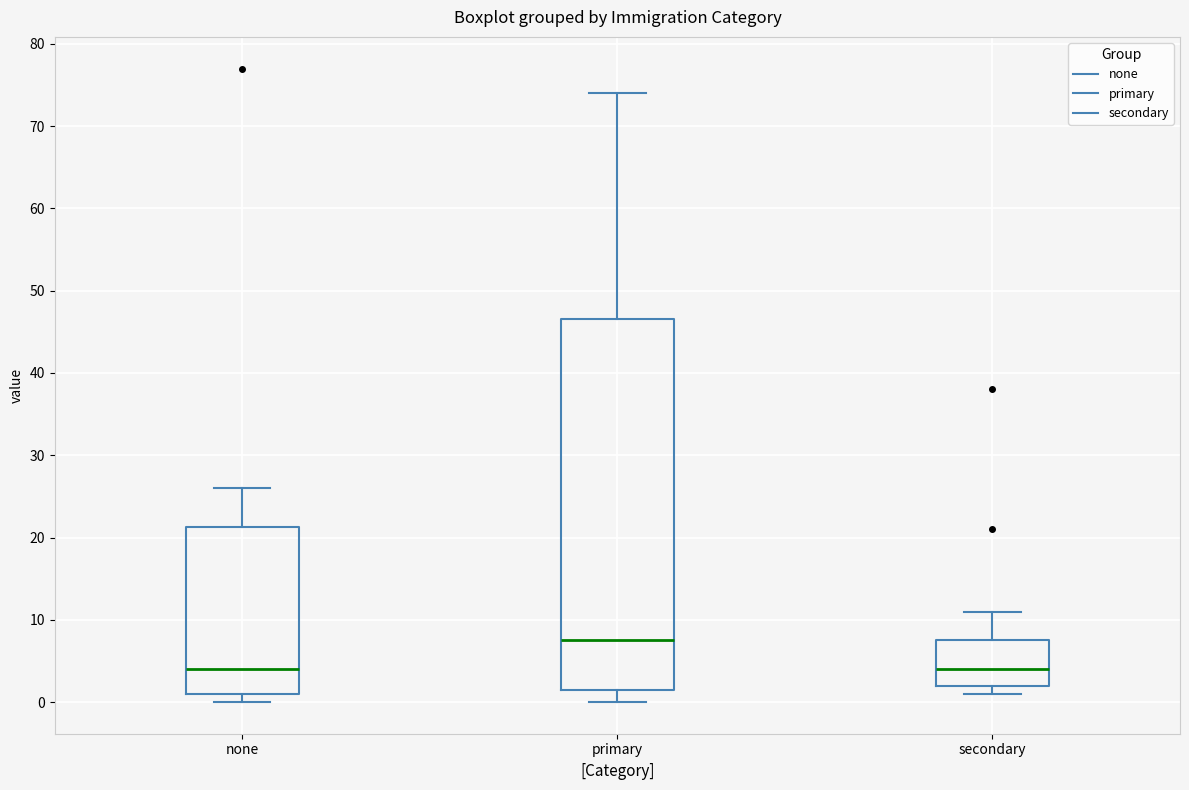

Reading left to right, read every box against the y-axis: the position of its median line, the range the box covers, and the ends of its whiskers. The values are not printed on the chart, so give them approximately, as read against the axis.

none: median 4, box 1 to 21, whiskers 0 to 26
primary: median 8, box 2 to 47, whiskers 0 to 74
secondary: median 4, box 2 to 8, whiskers 1 to 11